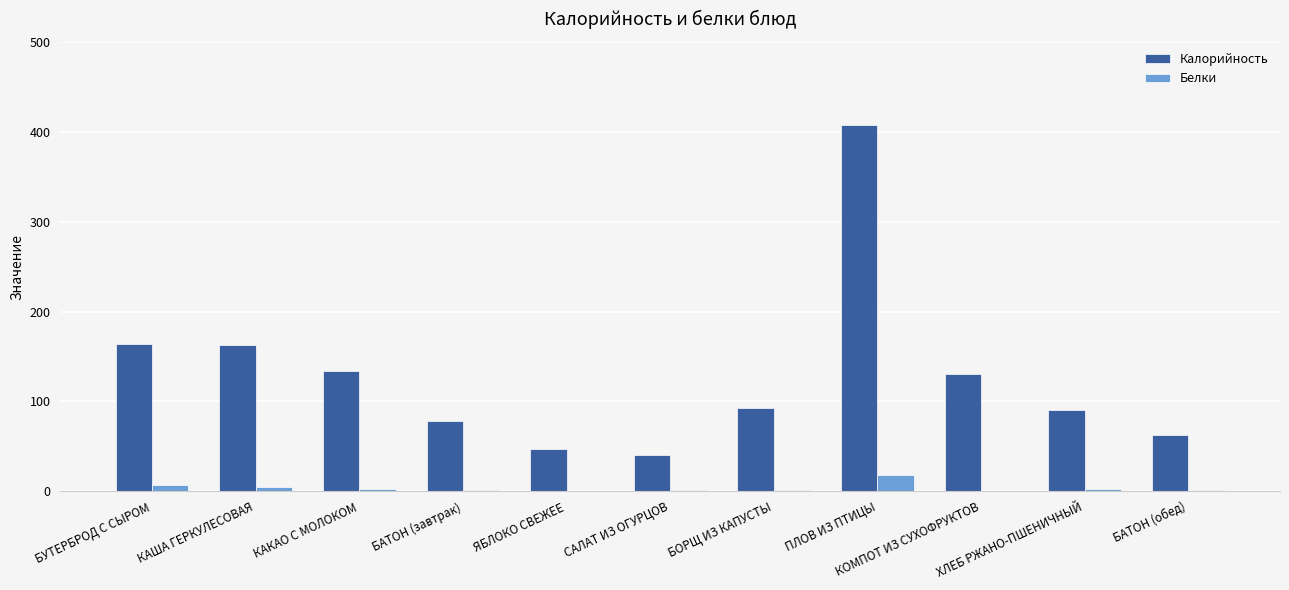

True or false: Калорийность has a value of 101.0 at БУТЕРБРОД С СЫРОМ.

False